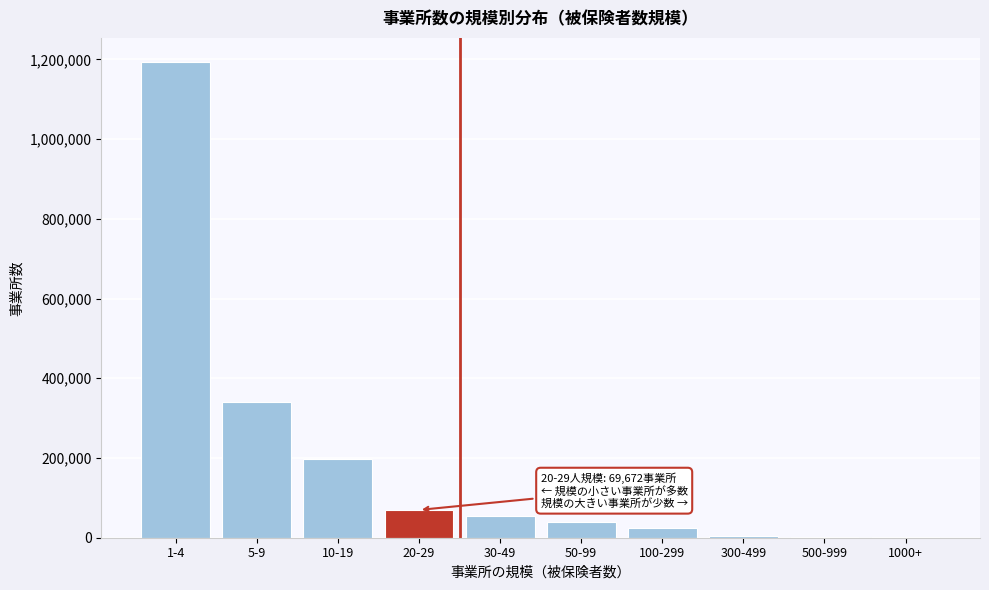

The value at 5-9 is 230340. True or false?

False